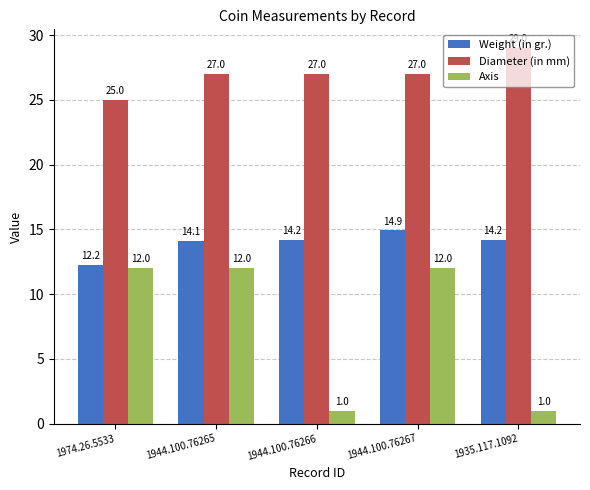

What is the lowest value of the Weight (in gr.) series?

12.2